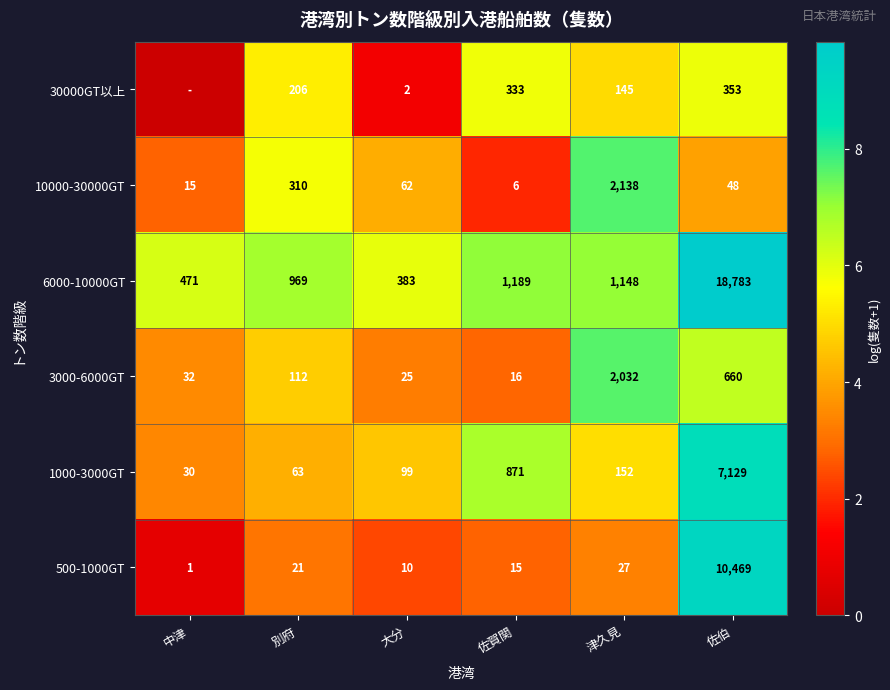

Read the 10000-30000GT value at 別府.

310